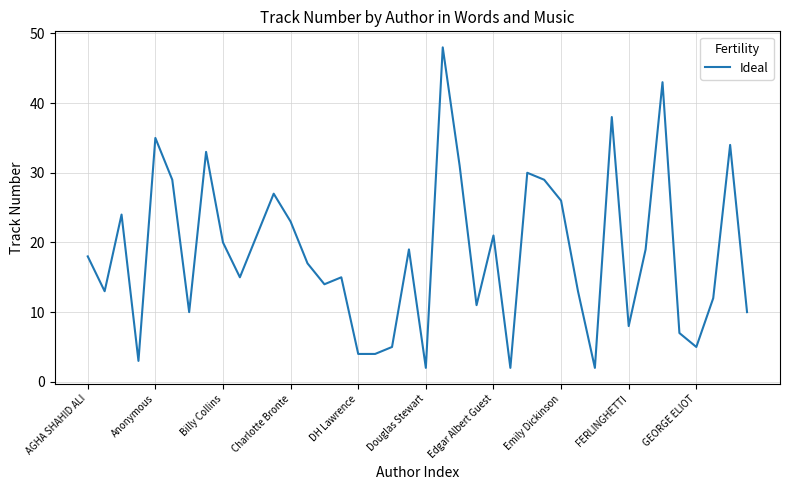

What is the average value?

18